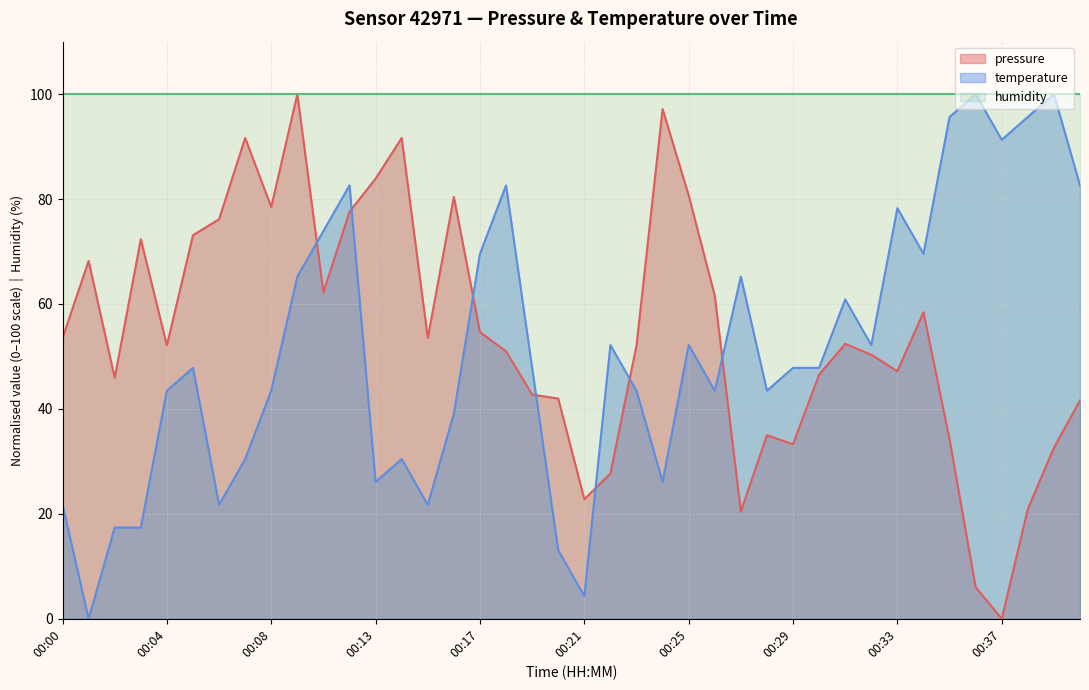

What are all the series names shown in the legend?

pressure, temperature, humidity